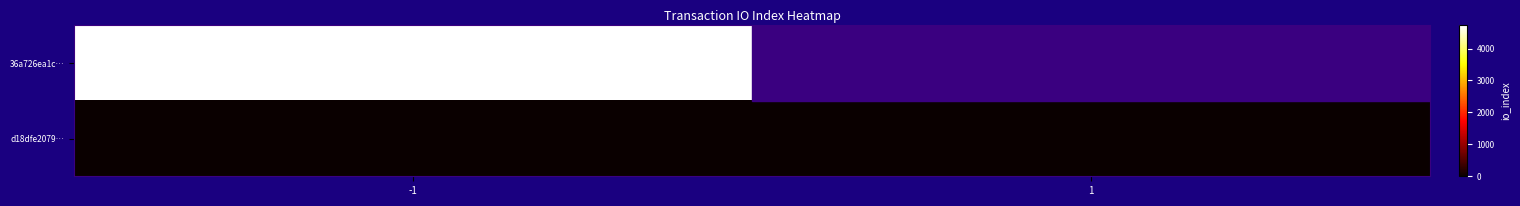

Between -1 and 1, which series saw the biggest shift?

d18dfe2079…